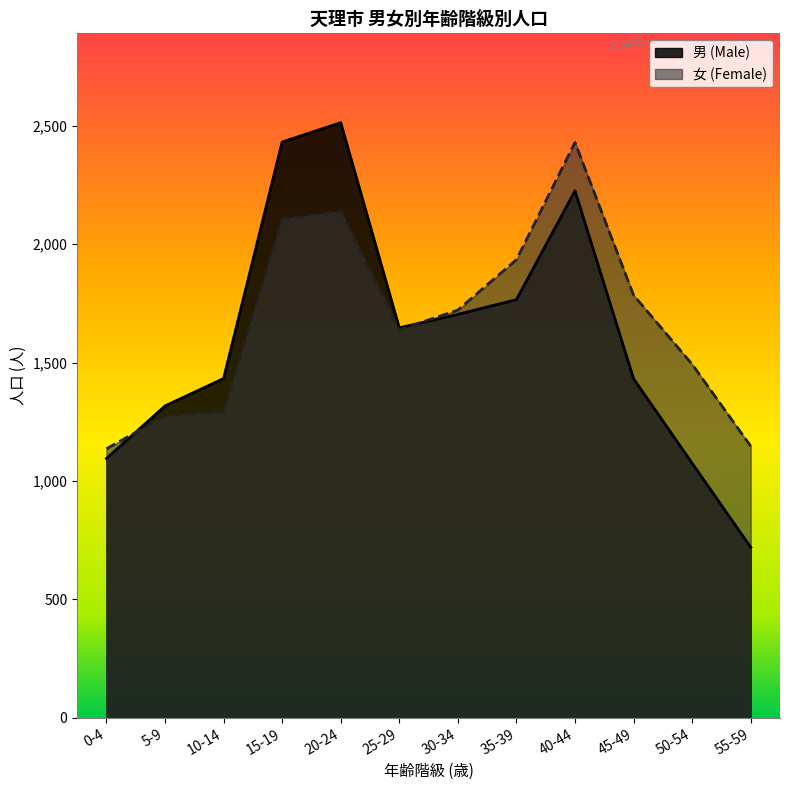

Which series has the widest spread of values?

男 (Male)